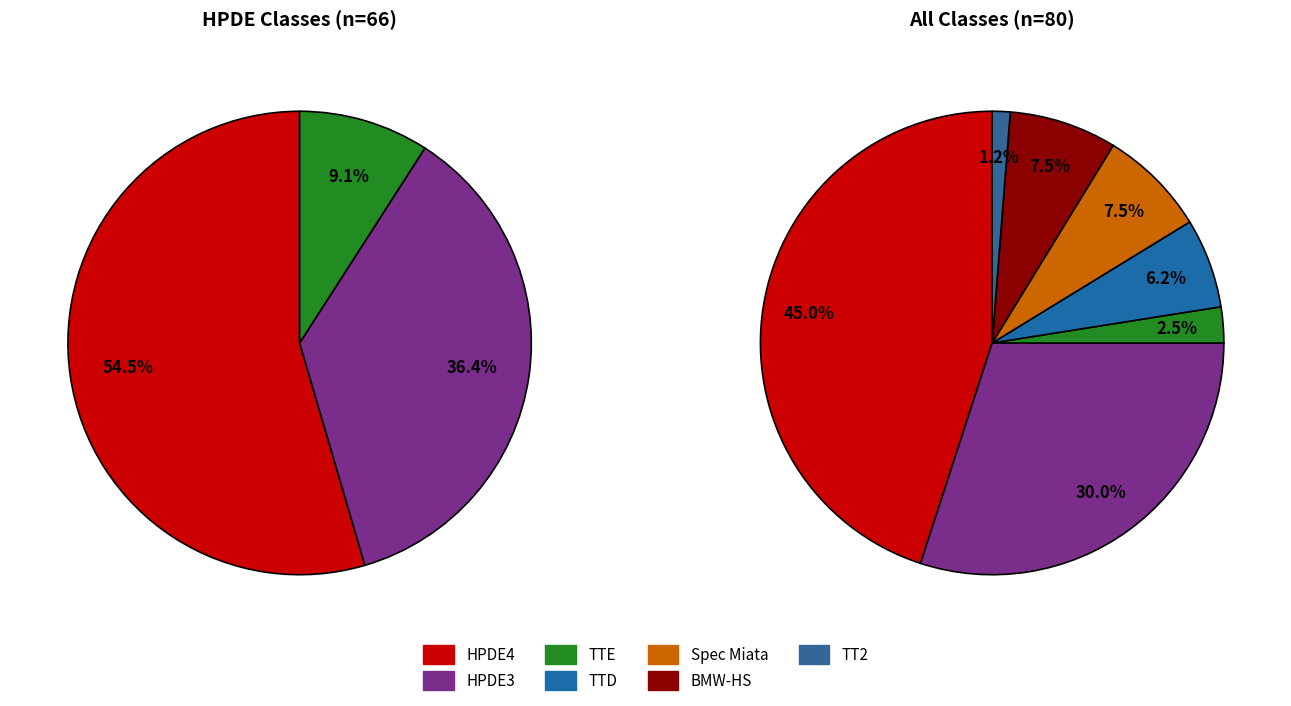

Between HPDE4 and Spec Miata, which is larger?

HPDE4